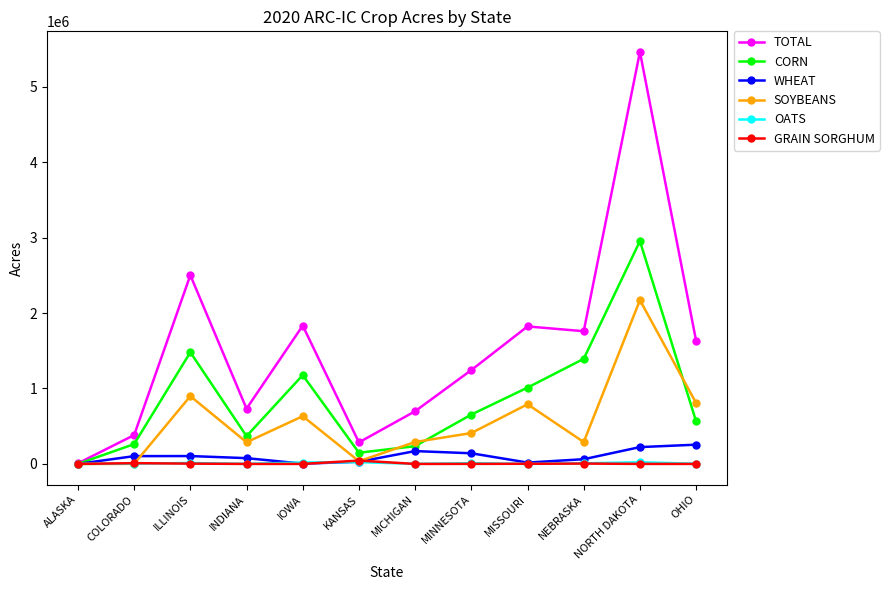

What is the sum of the WHEAT values at COLORADO and MISSOURI?

121178.0